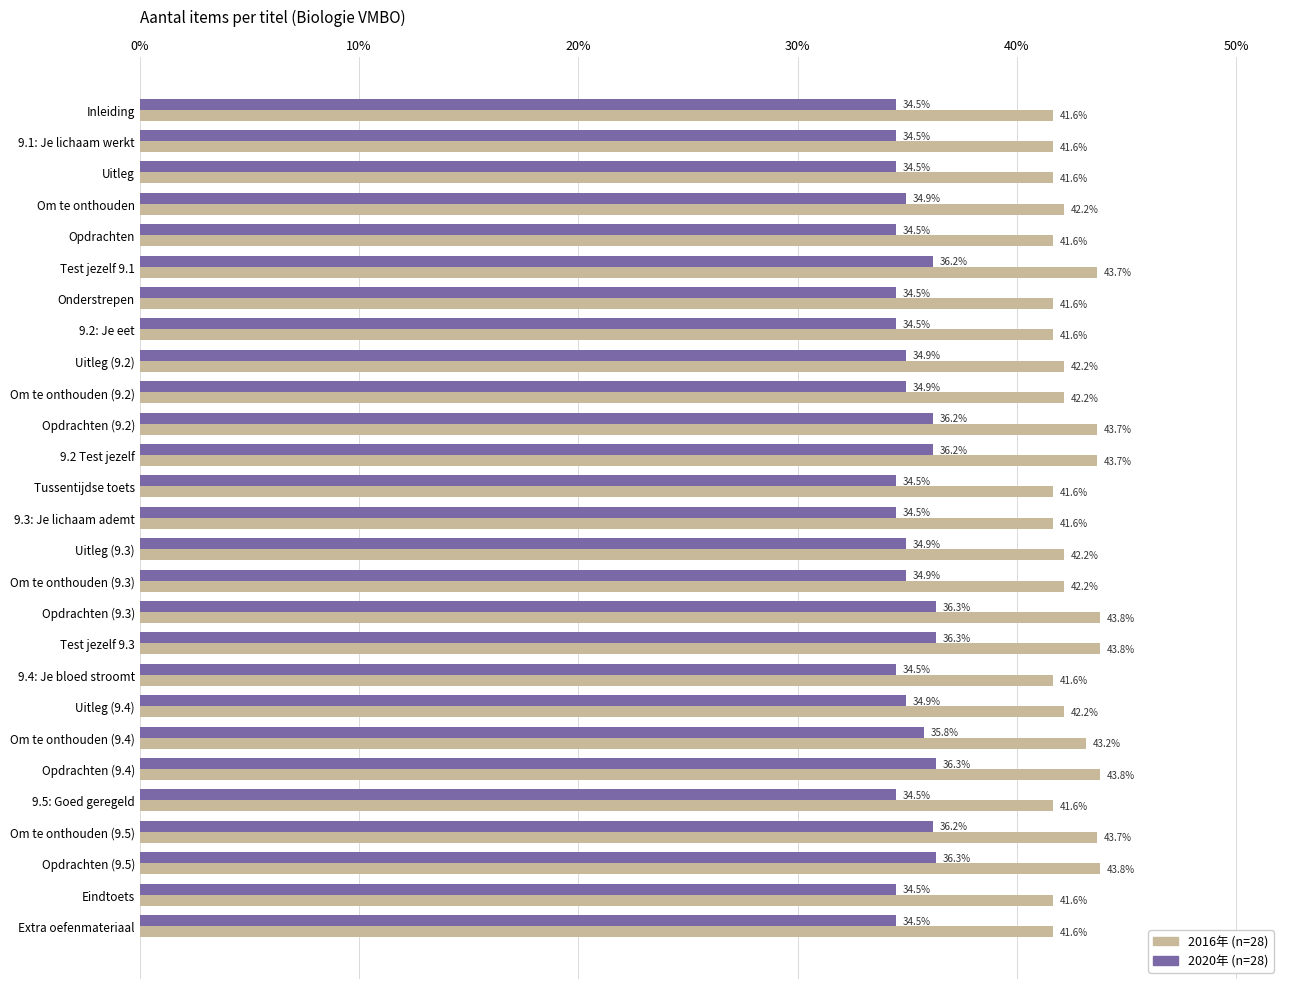

True or false: 2020年 (n=28) has a value of 22.3 at Uitleg (9.2).

False